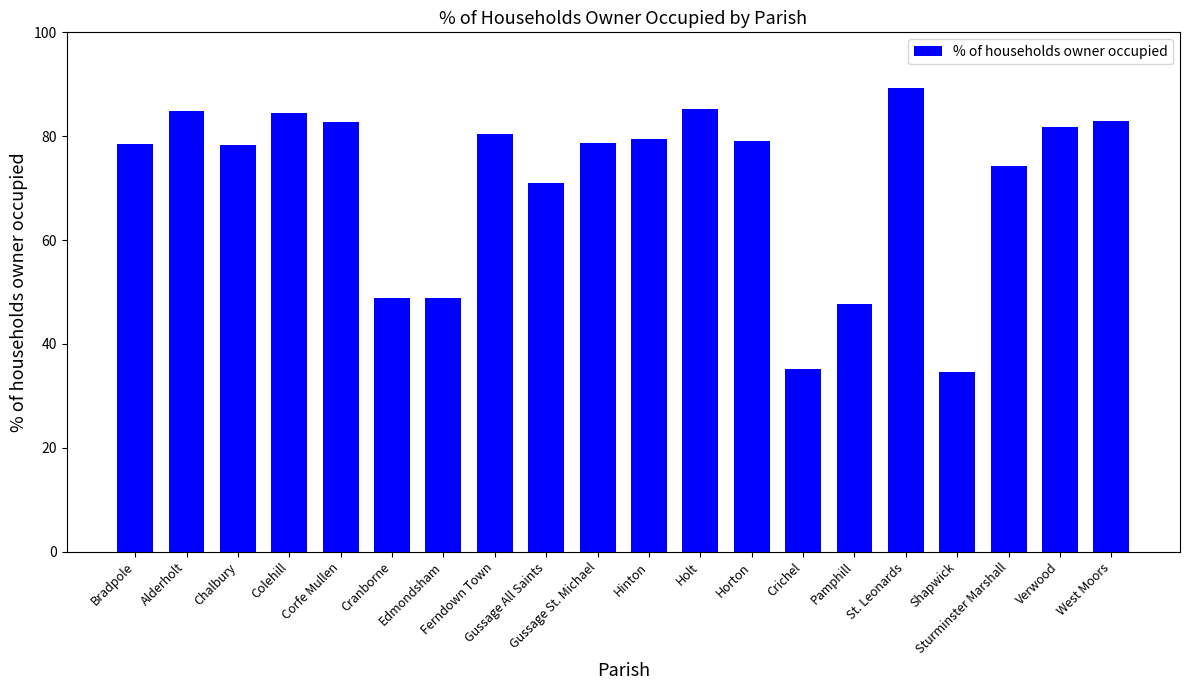

Which label corresponds to the largest value in the chart?

St. Leonards